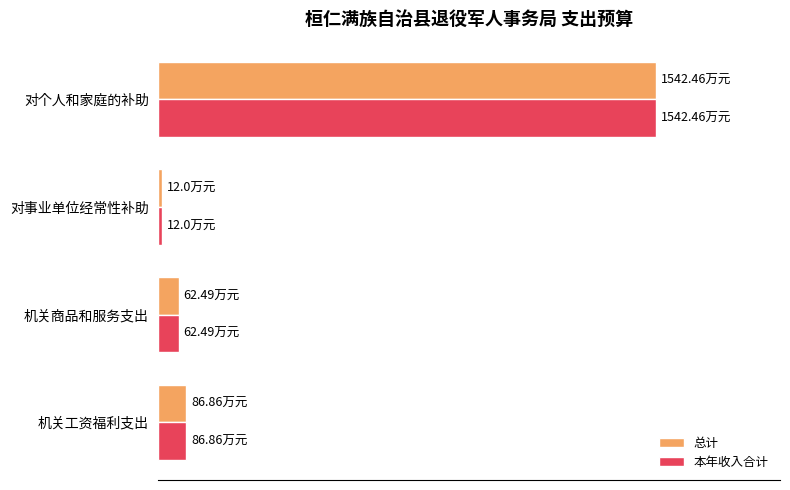

What are all the series names shown in the legend?

总计, 本年收入合计